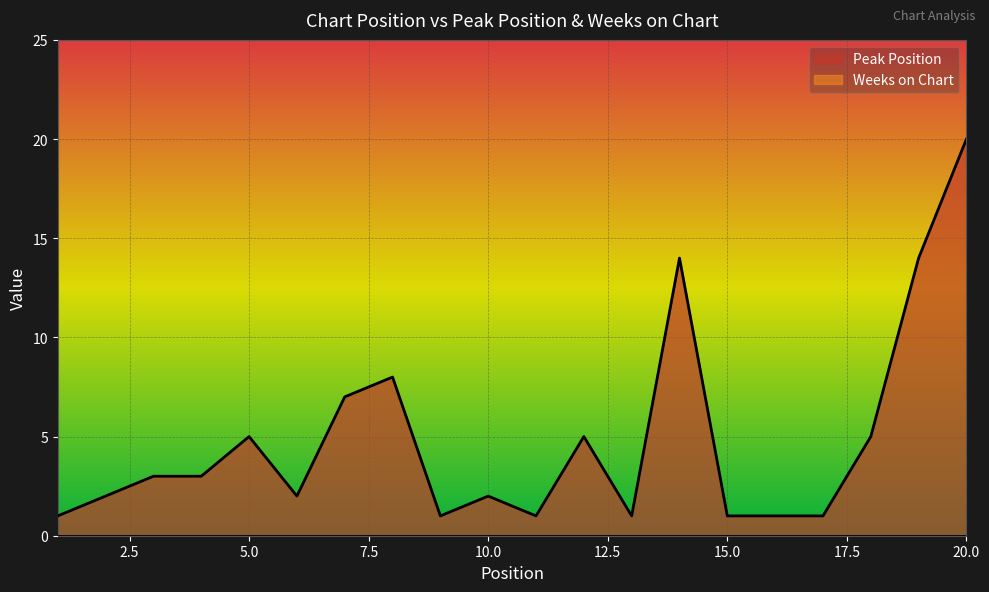

At which category does the chart reach its minimum across all series?

1